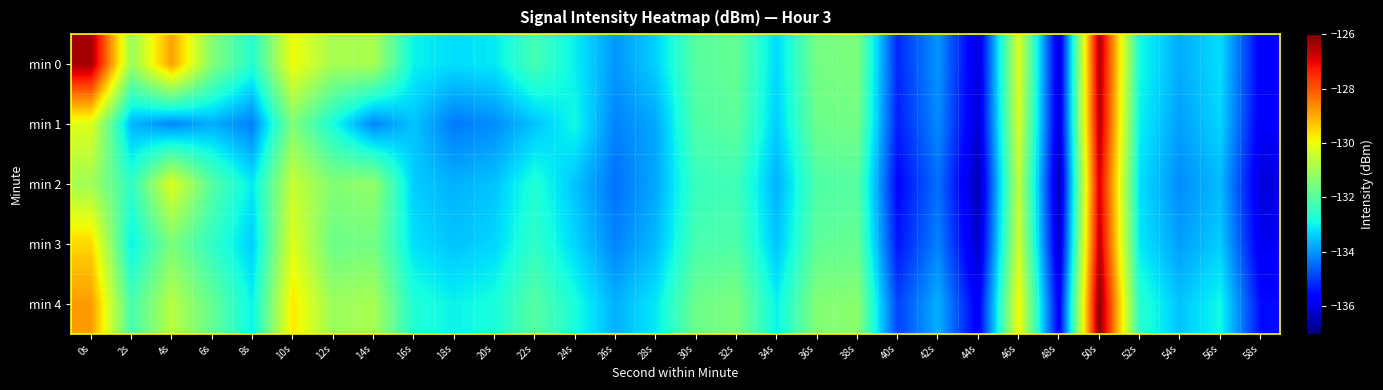

Reading left to right, list all the values displayed in this chart.

min 0: 0s=-126.4	2s=-131.1	4s=-128.9	6s=-131.4	8s=-132.7	10s=-130.0	12s=-130.9	14s=-130.9	16s=-133.0	18s=-133.2	20s=-133.1	22s=-132.2	24s=-133.0	26s=-134.0	28s=-133.4	30s=-132.0	32s=-131.8	34s=-133.3	36s=-131.6	38s=-131.5	40s=-135.2	42s=-134.0	44s=-136.1	46s=-130.2	48s=-136.2	50s=-126.4	52s=-132.9	54s=-133.8	56s=-133.2	58s=-135.7
min 1: 0s=-130.2	2s=-133.7	4s=-134.1	6s=-133.7	8s=-134.2	10s=-131.4	12s=-132.8	14s=-134.2	16s=-133.5	18s=-134.3	20s=-134.1	22s=-133.5	24s=-132.9	26s=-134.2	28s=-133.8	30s=-132.1	32s=-131.9	34s=-133.4	36s=-131.7	38s=-131.6	40s=-135.3	42s=-134.1	44s=-136.2	46s=-130.3	48s=-136.2	50s=-126.5	52s=-133.0	54s=-133.9	56s=-133.3	58s=-135.8
min 2: 0s=-131.0	2s=-132.5	4s=-130.2	6s=-132.0	8s=-133.1	10s=-130.5	12s=-131.4	14s=-131.2	16s=-133.4	18s=-133.7	20s=-133.5	22s=-132.7	24s=-133.5	26s=-134.4	28s=-133.8	30s=-132.4	32s=-132.3	34s=-133.7	36s=-132.1	38s=-132.0	40s=-135.6	42s=-134.4	44s=-136.5	46s=-130.6	48s=-136.5	50s=-126.8	52s=-133.2	54s=-134.1	56s=-133.6	58s=-136.1
min 3: 0s=-129.5	2s=-133.0	4s=-131.5	6s=-132.5	8s=-133.4	10s=-130.2	12s=-131.7	14s=-131.6	16s=-133.2	18s=-133.5	20s=-133.3	22s=-132.5	24s=-133.3	26s=-134.2	28s=-133.6	30s=-132.2	32s=-132.1	34s=-133.5	36s=-131.9	38s=-131.8	40s=-135.4	42s=-134.2	44s=-136.3	46s=-130.4	48s=-136.3	50s=-126.6	52s=-133.1	54s=-133.9	56s=-133.4	58s=-135.9
min 4: 0s=-128.8	2s=-132.2	4s=-130.7	6s=-131.8	8s=-133.0	10s=-129.7	12s=-131.1	14s=-130.9	16s=-132.7	18s=-133.0	20s=-132.8	22s=-132.0	24s=-132.8	26s=-133.7	28s=-133.1	30s=-131.7	32s=-131.5	34s=-133.0	36s=-131.4	38s=-131.3	40s=-134.9	42s=-133.7	44s=-135.8	46s=-129.9	48s=-135.8	50s=-126.1	52s=-132.6	54s=-133.5	56s=-132.9	58s=-135.5